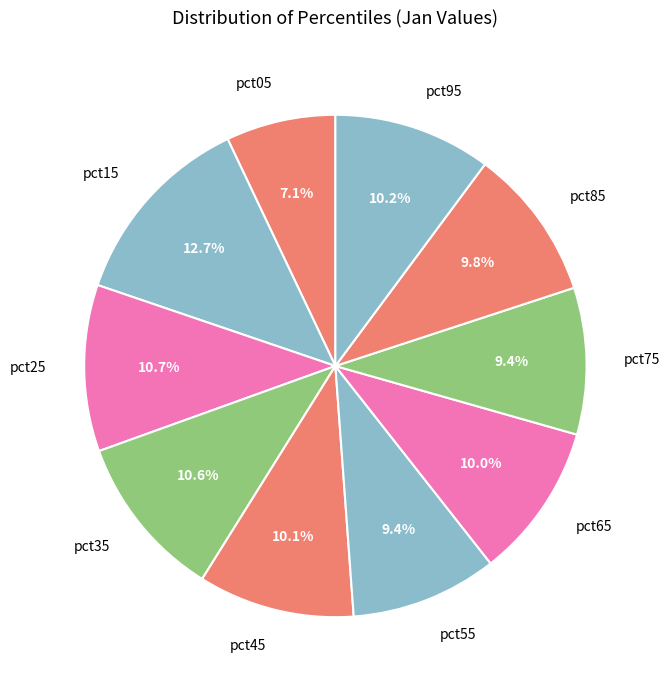

To the nearest percent, what is the combined percentage of pct35 and pct65?

21%